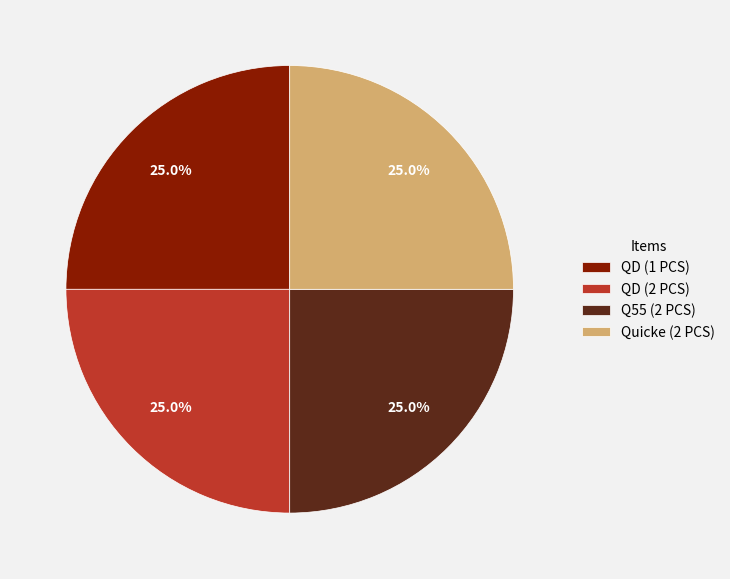

What percentage do QD (1 PCS) and QD (2 PCS) together represent?

50.0%